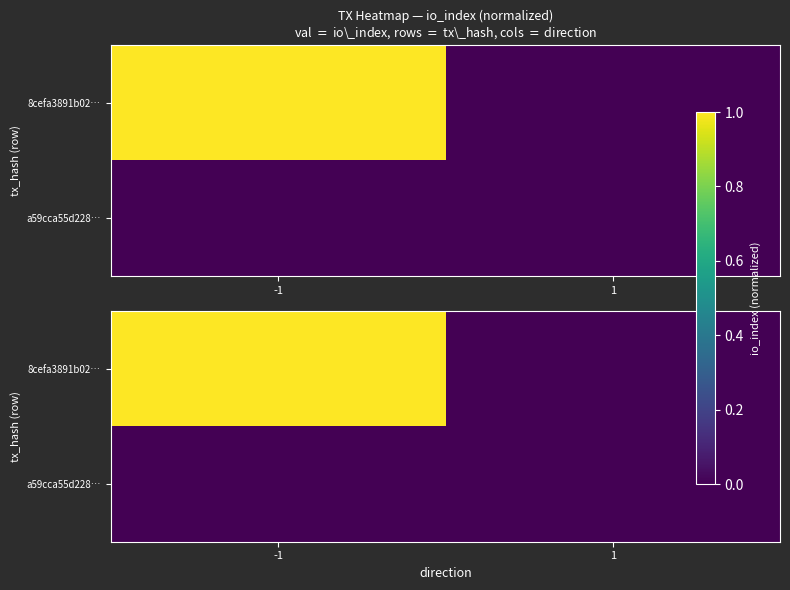

What is the sum of the 8cefa3891b02… values at 1 and -1?

1.0